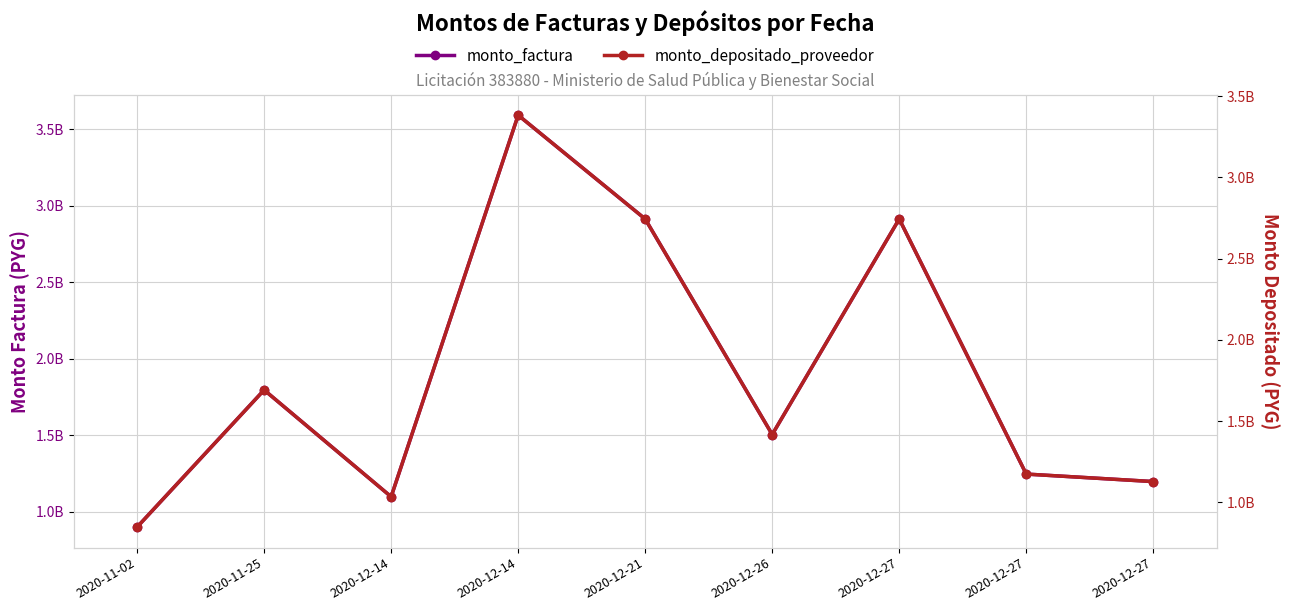

True or false: monto_factura and monto_depositado_proveedor cross at least once.

False